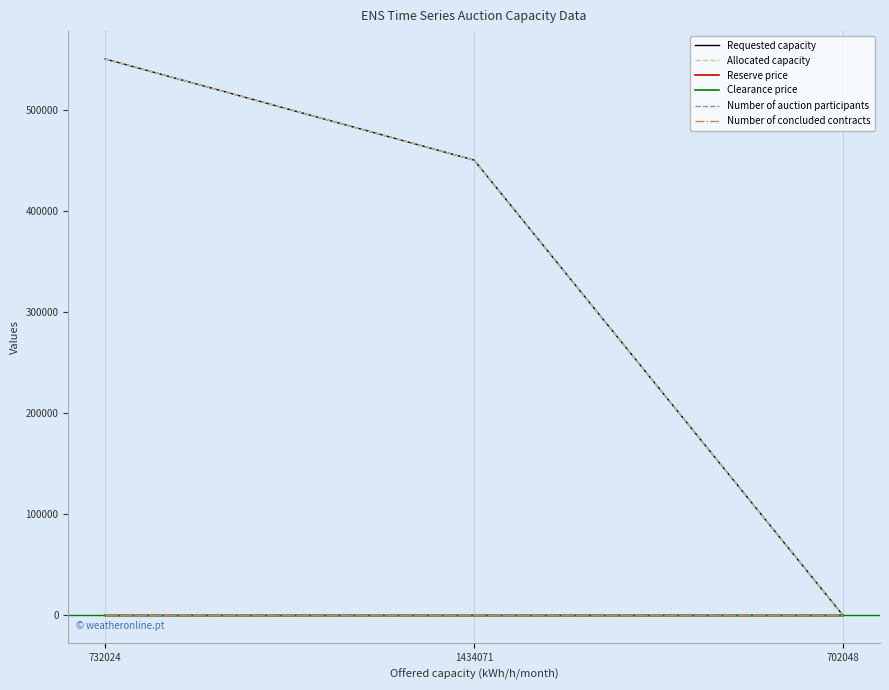

Rank the categories by Number of concluded contracts value from lowest to highest.

702048, 1434071, 732024